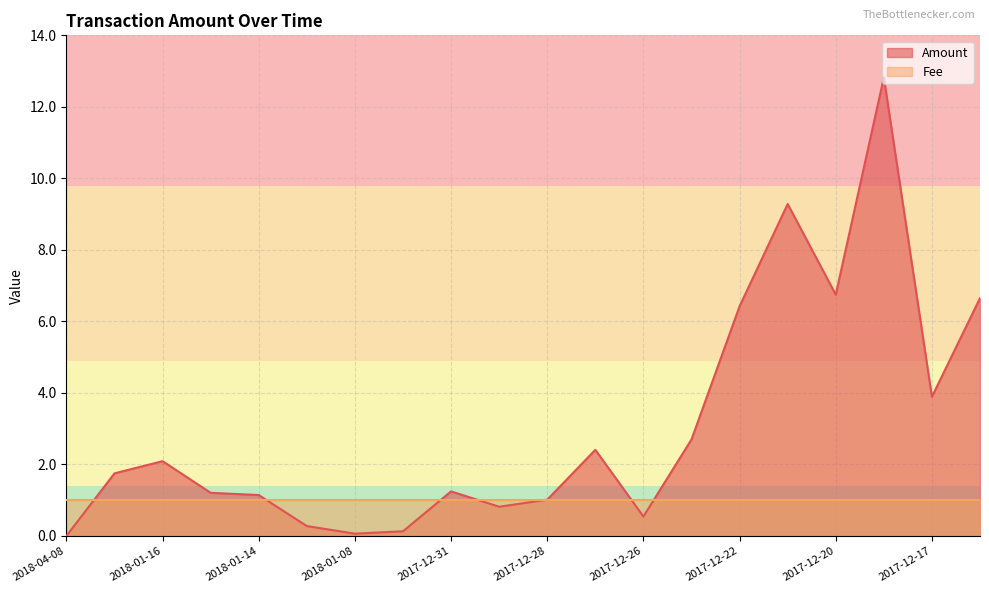

How many lines are shown in the chart?

2